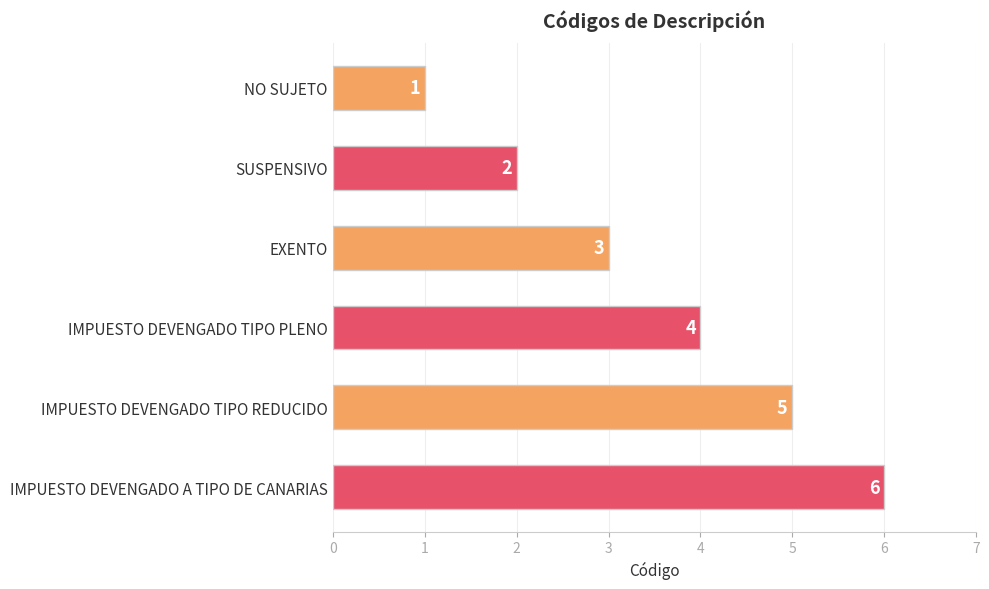

What value does the data have at EXENTO?

3